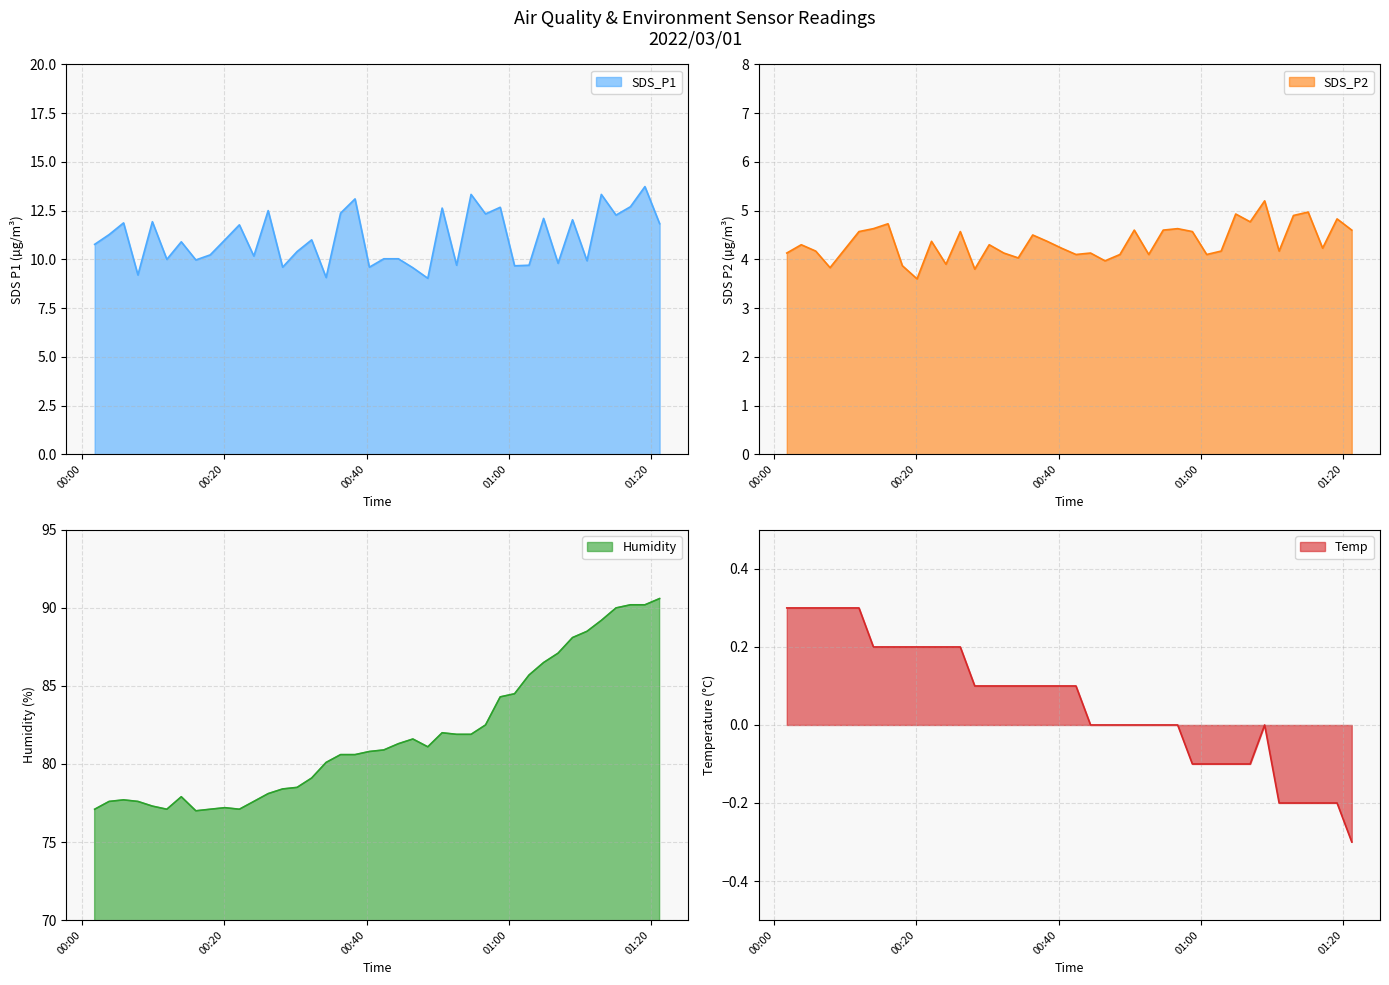

Does the chart have visible grid lines?

Yes